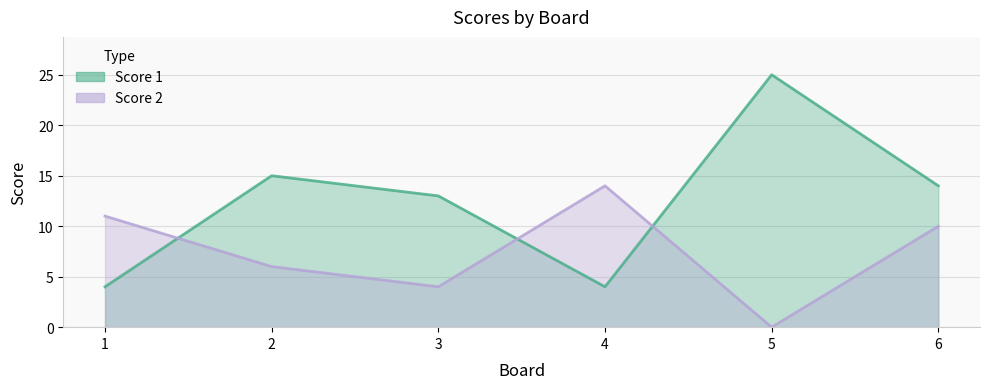

Reading left to right, transcribe all the data shown in this chart.

Score 1: 4	15	13	4	25	14
Score 2: 11	6	4	14	0	10